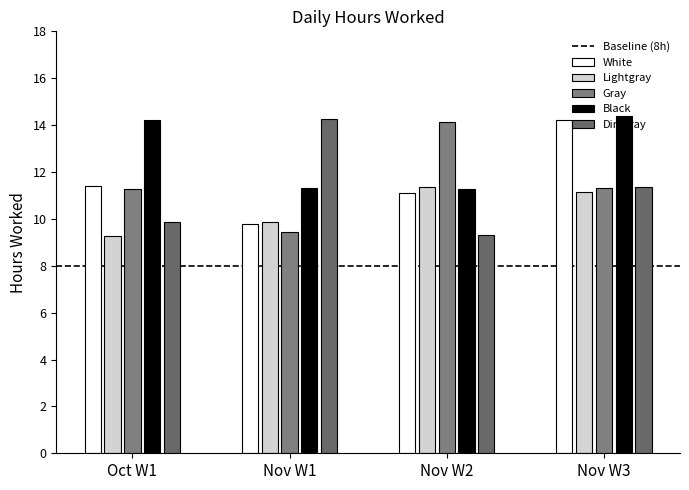

Reading right to left, extract all data points from this chart.

15-Fri=11.3	14-Thu=14.4	13-Wed=11.3	12-Tue=11.1	11-Mon=14.2	10-Sun=9.3	9-Sat=11.3	8-Fri=14.1	7-Thu=11.4	6-Wed=11.1	5-Tue=14.3	4-Mon=11.3	3-Sun=9.4	2-Sat=9.9	1-Fri=9.8	30-Wed=9.9	29-Tue=14.2	28-Mon=11.3	27-Sun=9.2	26-Sat=11.4